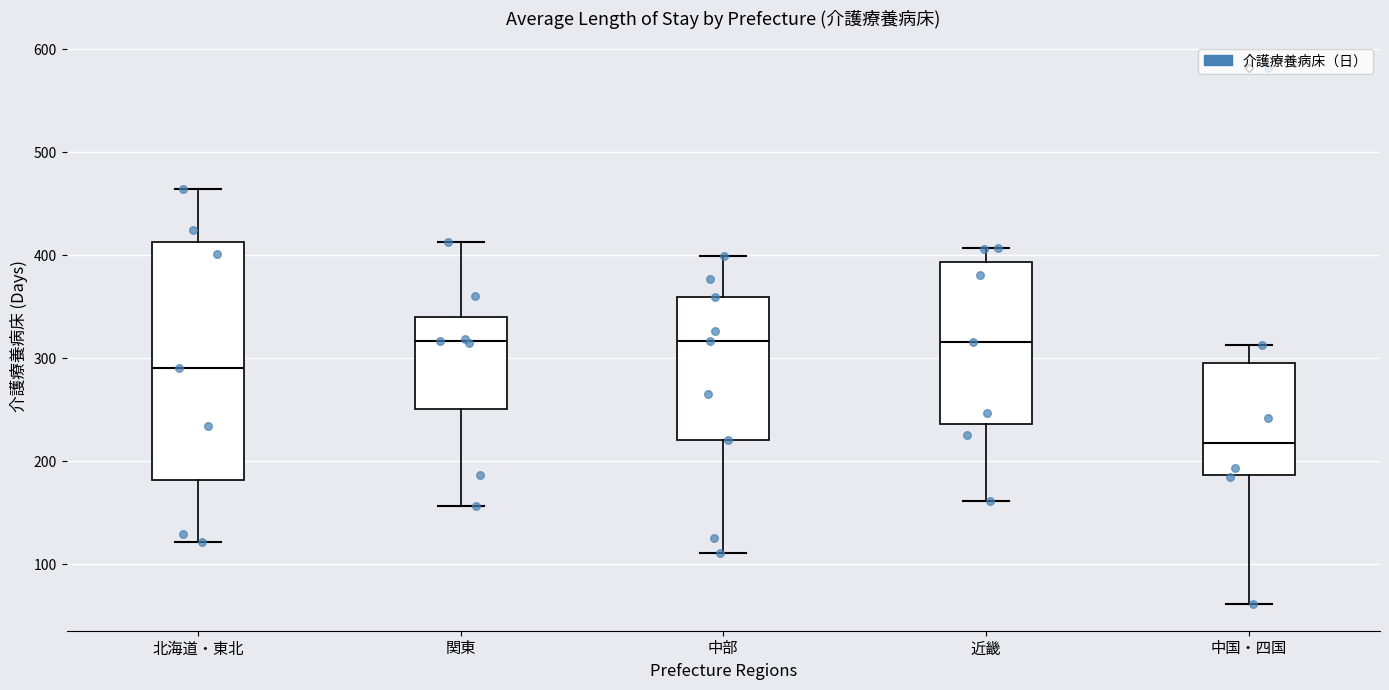

Which box is the tallest, from its lower edge to its upper edge?

北海道・東北